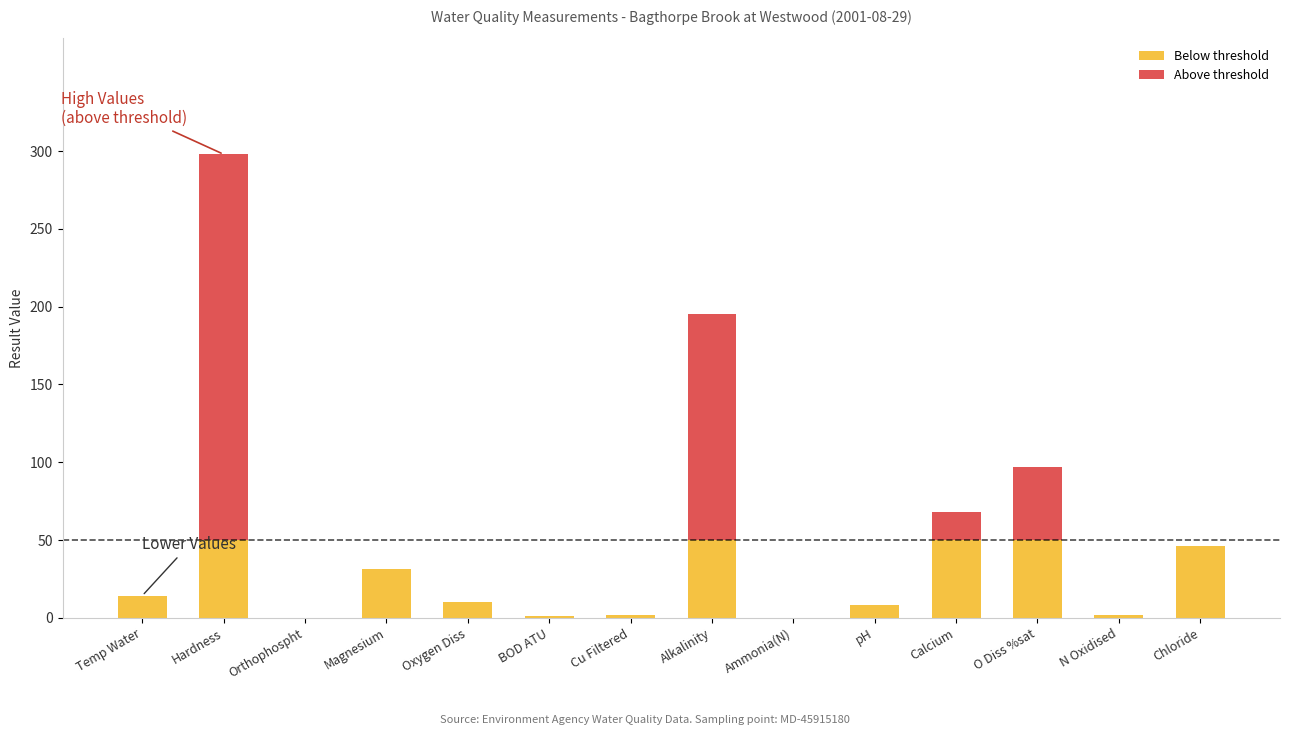

At which category is the sum across all series the highest?

Hardness